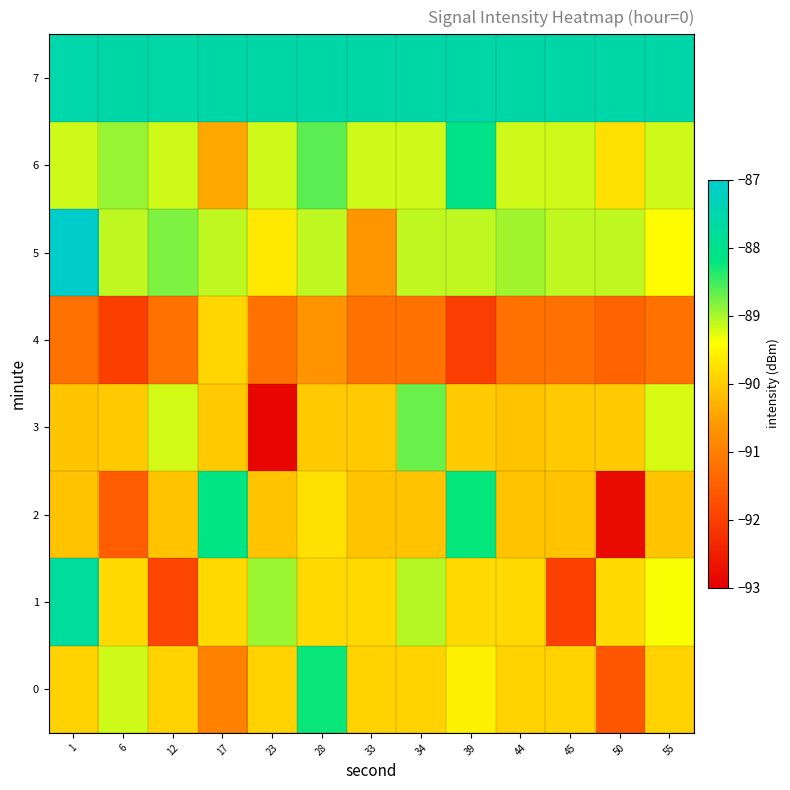

What is the total value across all series at 28?

-713.8